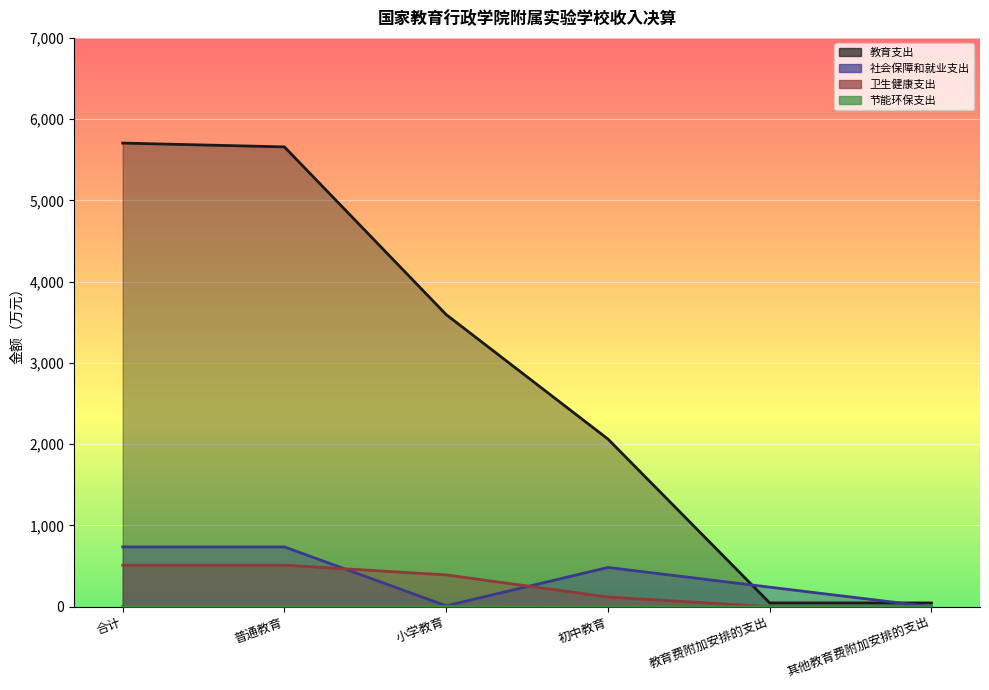

At how many categories does at least one series exceed 213?

5